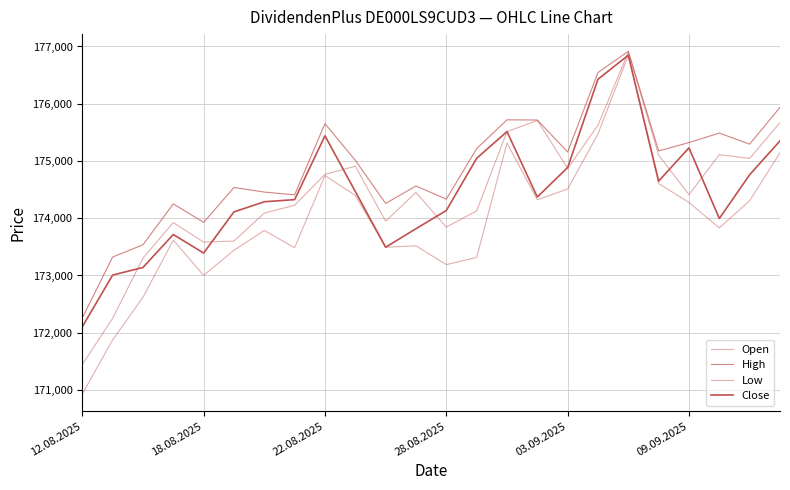

Where does the Open series first go above 174451?

22.08.2025